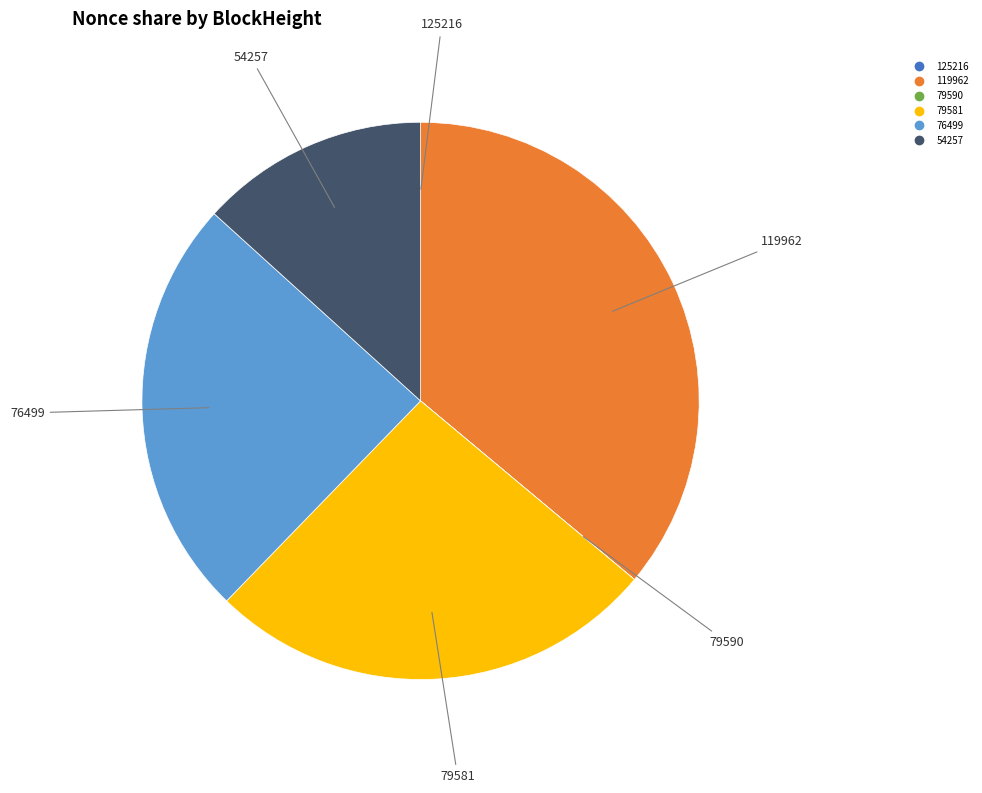

Does any single category account for the majority?

No